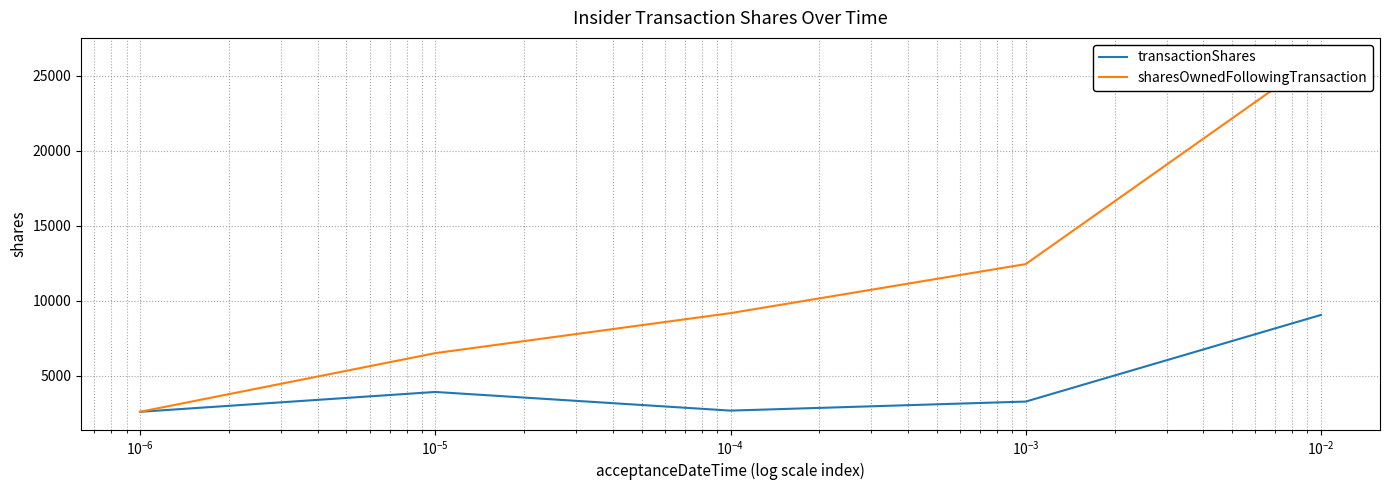

True or false: transactionShares and sharesOwnedFollowingTransaction cross at least once.

False